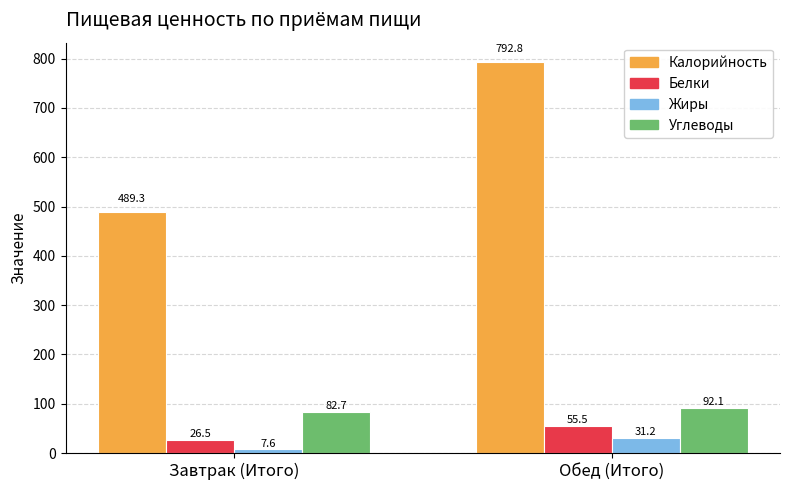

Does the chart contain stacked bars?

No